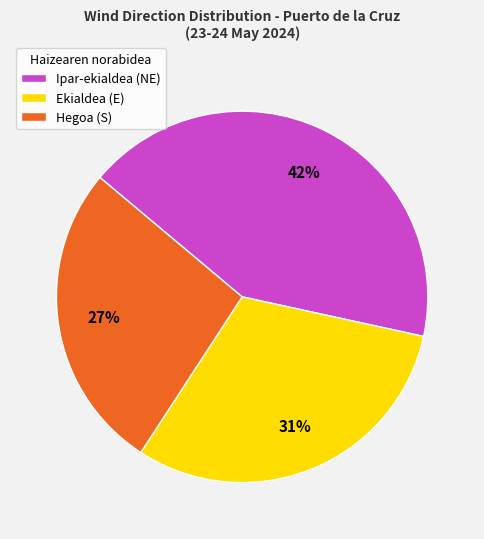

What percentage is the Ekialdea slice, to the nearest percent?

31%